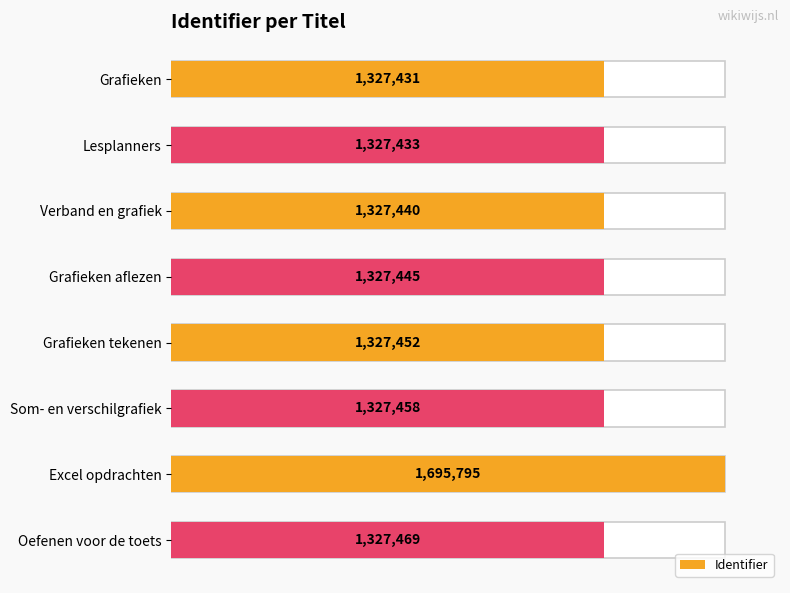

How many data points does each series have?

8